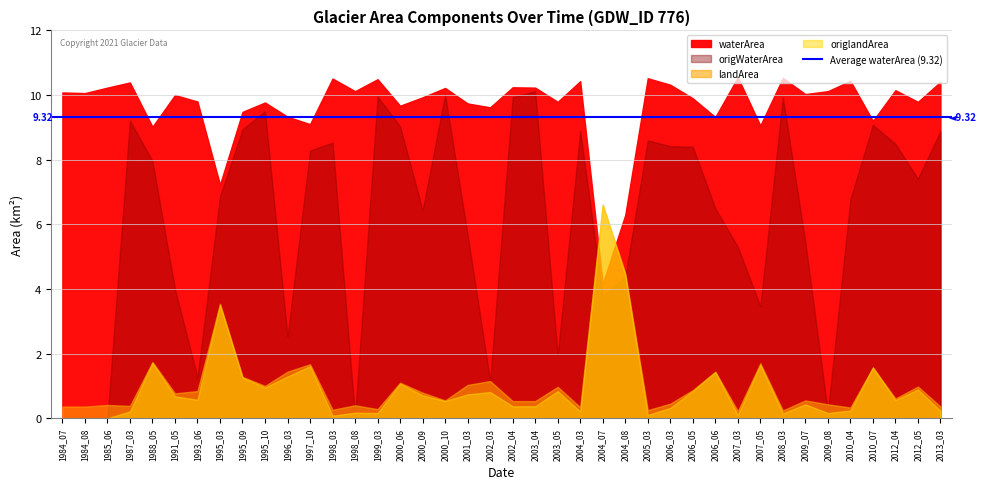

In origlandArea, how many points are higher than both neighbors (excluding endpoints)?

13